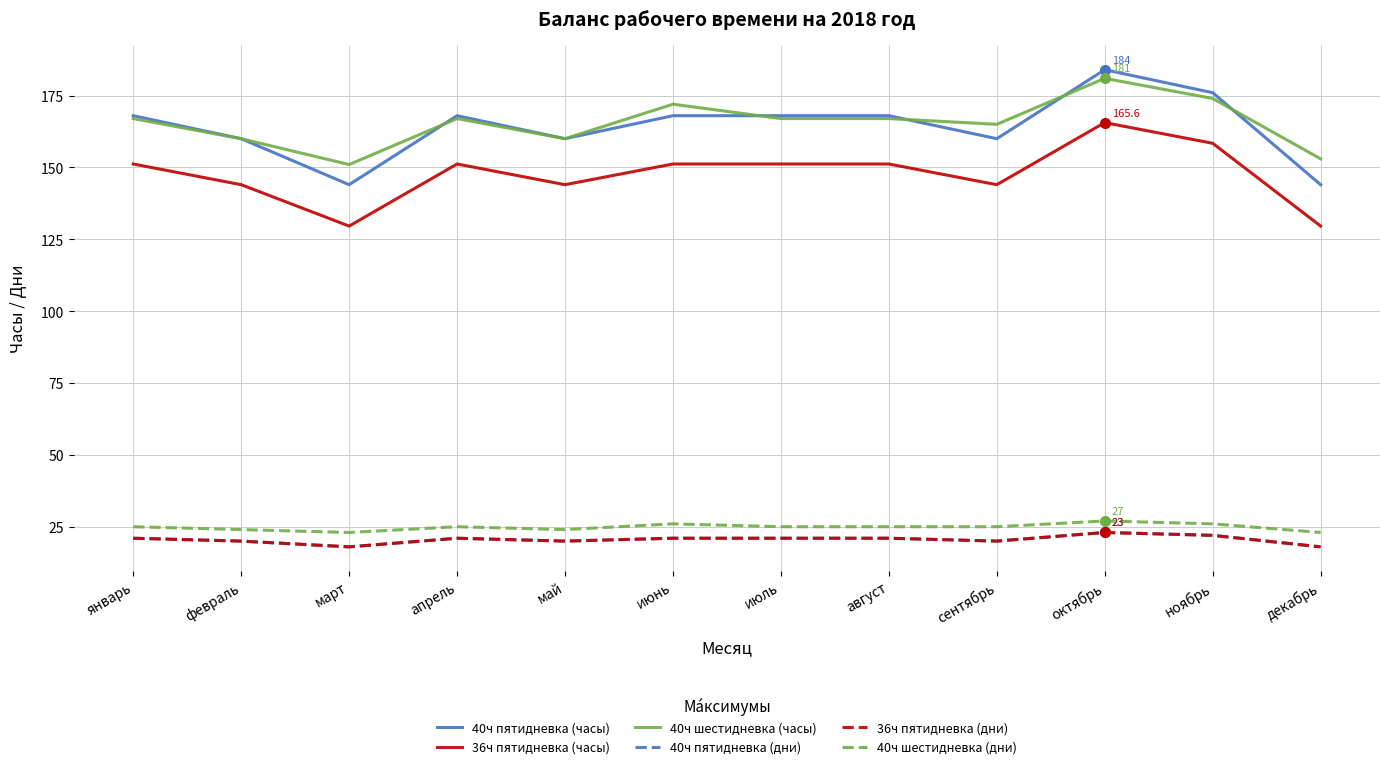

How many 40ч пятидневка (дни) values are between 20 and 21?

8